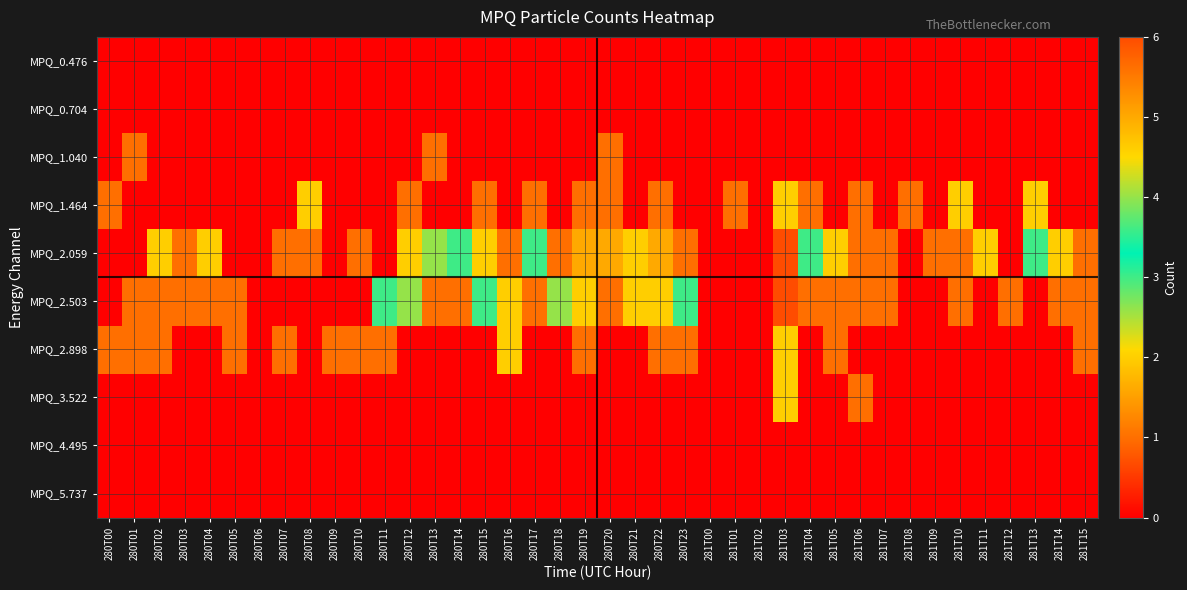

Reading left to right, extract all data points from this chart.

MPQ_0.476: 280T00=0	280T01=0	280T02=0	280T03=0	280T04=0	280T05=0	280T06=0	280T07=0	280T08=0	280T09=0	280T10=0	280T11=0	280T12=0	280T13=0	280T14=0	280T15=0	280T16=0	280T17=0	280T18=0	280T19=0	280T20=0	280T21=0	280T22=0	280T23=0	281T00=0	281T01=0	281T02=0	281T03=0	281T04=0	281T05=0	281T06=0	281T07=0	281T08=0	281T09=0	281T10=0	281T11=0	281T12=0	281T13=0	281T14=0	281T15=0
MPQ_0.704: 280T00=0	280T01=0	280T02=0	280T03=0	280T04=0	280T05=0	280T06=0	280T07=0	280T08=0	280T09=0	280T10=0	280T11=0	280T12=0	280T13=0	280T14=0	280T15=0	280T16=0	280T17=0	280T18=0	280T19=0	280T20=0	280T21=0	280T22=0	280T23=0	281T00=0	281T01=0	281T02=0	281T03=0	281T04=0	281T05=0	281T06=0	281T07=0	281T08=0	281T09=0	281T10=0	281T11=0	281T12=0	281T13=0	281T14=0	281T15=0
MPQ_1.040: 280T00=0	280T01=1	280T02=0	280T03=0	280T04=0	280T05=0	280T06=0	280T07=0	280T08=0	280T09=0	280T10=0	280T11=0	280T12=0	280T13=1	280T14=0	280T15=0	280T16=0	280T17=0	280T18=0	280T19=0	280T20=1	280T21=0	280T22=0	280T23=0	281T00=0	281T01=0	281T02=0	281T03=0	281T04=0	281T05=0	281T06=0	281T07=0	281T08=0	281T09=0	281T10=0	281T11=0	281T12=0	281T13=0	281T14=0	281T15=0
MPQ_1.464: 280T00=1	280T01=0	280T02=0	280T03=0	280T04=0	280T05=0	280T06=0	280T07=0	280T08=2	280T09=0	280T10=0	280T11=0	280T12=1	280T13=0	280T14=0	280T15=1	280T16=0	280T17=1	280T18=0	280T19=1	280T20=1	280T21=0	280T22=1	280T23=0	281T00=0	281T01=1	281T02=0	281T03=2	281T04=1	281T05=0	281T06=1	281T07=0	281T08=1	281T09=0	281T10=2	281T11=0	281T12=0	281T13=2	281T14=0	281T15=0
MPQ_2.059: 280T00=0	280T01=0	280T02=2	280T03=1	280T04=2	280T05=0	280T06=0	280T07=1	280T08=1	280T09=0	280T10=1	280T11=0	280T12=2	280T13=4	280T14=3	280T15=2	280T16=1	280T17=3	280T18=1	280T19=5	280T20=5	280T21=2	280T22=5	280T23=1	281T00=0	281T01=0	281T02=0	281T03=6	281T04=3	281T05=2	281T06=1	281T07=1	281T08=0	281T09=1	281T10=1	281T11=2	281T12=0	281T13=3	281T14=2	281T15=1
MPQ_2.503: 280T00=0	280T01=1	280T02=1	280T03=1	280T04=1	280T05=1	280T06=0	280T07=0	280T08=0	280T09=0	280T10=0	280T11=3	280T12=4	280T13=1	280T14=1	280T15=3	280T16=2	280T17=1	280T18=4	280T19=2	280T20=1	280T21=2	280T22=2	280T23=3	281T00=0	281T01=0	281T02=0	281T03=6	281T04=1	281T05=1	281T06=1	281T07=1	281T08=0	281T09=0	281T10=1	281T11=0	281T12=1	281T13=0	281T14=1	281T15=1
MPQ_2.898: 280T00=1	280T01=1	280T02=1	280T03=0	280T04=0	280T05=1	280T06=0	280T07=1	280T08=0	280T09=1	280T10=1	280T11=1	280T12=0	280T13=0	280T14=0	280T15=0	280T16=2	280T17=0	280T18=0	280T19=1	280T20=0	280T21=0	280T22=1	280T23=1	281T00=0	281T01=0	281T02=0	281T03=2	281T04=0	281T05=1	281T06=0	281T07=0	281T08=0	281T09=0	281T10=0	281T11=0	281T12=0	281T13=0	281T14=0	281T15=1
MPQ_3.522: 280T00=0	280T01=0	280T02=0	280T03=0	280T04=0	280T05=0	280T06=0	280T07=0	280T08=0	280T09=0	280T10=0	280T11=0	280T12=0	280T13=0	280T14=0	280T15=0	280T16=0	280T17=0	280T18=0	280T19=0	280T20=0	280T21=0	280T22=0	280T23=0	281T00=0	281T01=0	281T02=0	281T03=2	281T04=0	281T05=0	281T06=1	281T07=0	281T08=0	281T09=0	281T10=0	281T11=0	281T12=0	281T13=0	281T14=0	281T15=0
MPQ_4.495: 280T00=0	280T01=0	280T02=0	280T03=0	280T04=0	280T05=0	280T06=0	280T07=0	280T08=0	280T09=0	280T10=0	280T11=0	280T12=0	280T13=0	280T14=0	280T15=0	280T16=0	280T17=0	280T18=0	280T19=0	280T20=0	280T21=0	280T22=0	280T23=0	281T00=0	281T01=0	281T02=0	281T03=0	281T04=0	281T05=0	281T06=0	281T07=0	281T08=0	281T09=0	281T10=0	281T11=0	281T12=0	281T13=0	281T14=0	281T15=0
MPQ_5.737: 280T00=0	280T01=0	280T02=0	280T03=0	280T04=0	280T05=0	280T06=0	280T07=0	280T08=0	280T09=0	280T10=0	280T11=0	280T12=0	280T13=0	280T14=0	280T15=0	280T16=0	280T17=0	280T18=0	280T19=0	280T20=0	280T21=0	280T22=0	280T23=0	281T00=0	281T01=0	281T02=0	281T03=0	281T04=0	281T05=0	281T06=0	281T07=0	281T08=0	281T09=0	281T10=0	281T11=0	281T12=0	281T13=0	281T14=0	281T15=0